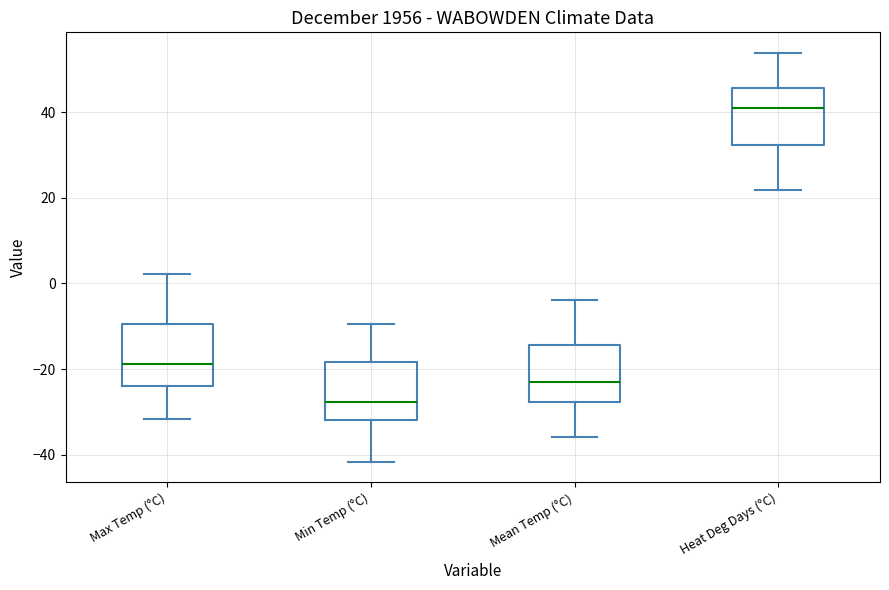

Reading left to right, transcribe this box plot: for each box, give where its median line is, the range the box spans, and where its two whiskers end, as read against the y-axis. The values are not printed on the chart, so give them approximately, as read against the axis.

Max Temp (°C): median -18, box -24 to -10, whiskers -32 to 2
Min Temp (°C): median -28, box -32 to -18, whiskers -42 to -10
Mean Temp (°C): median -24, box -28 to -14, whiskers -36 to -4
Heat Deg Days (°C): median 42, box 32 to 46, whiskers 22 to 54